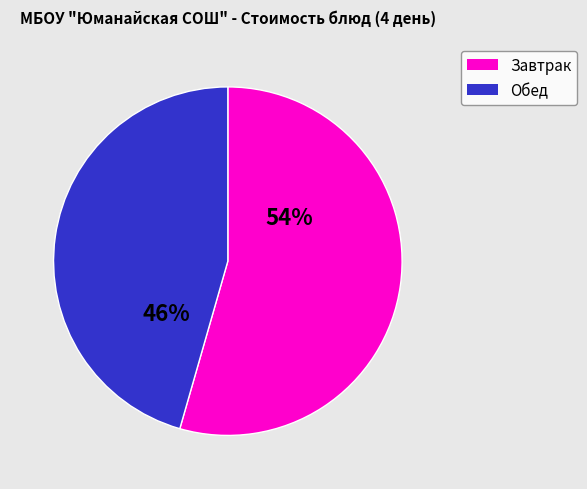

To the nearest percent, what is the average slice percentage?

50%